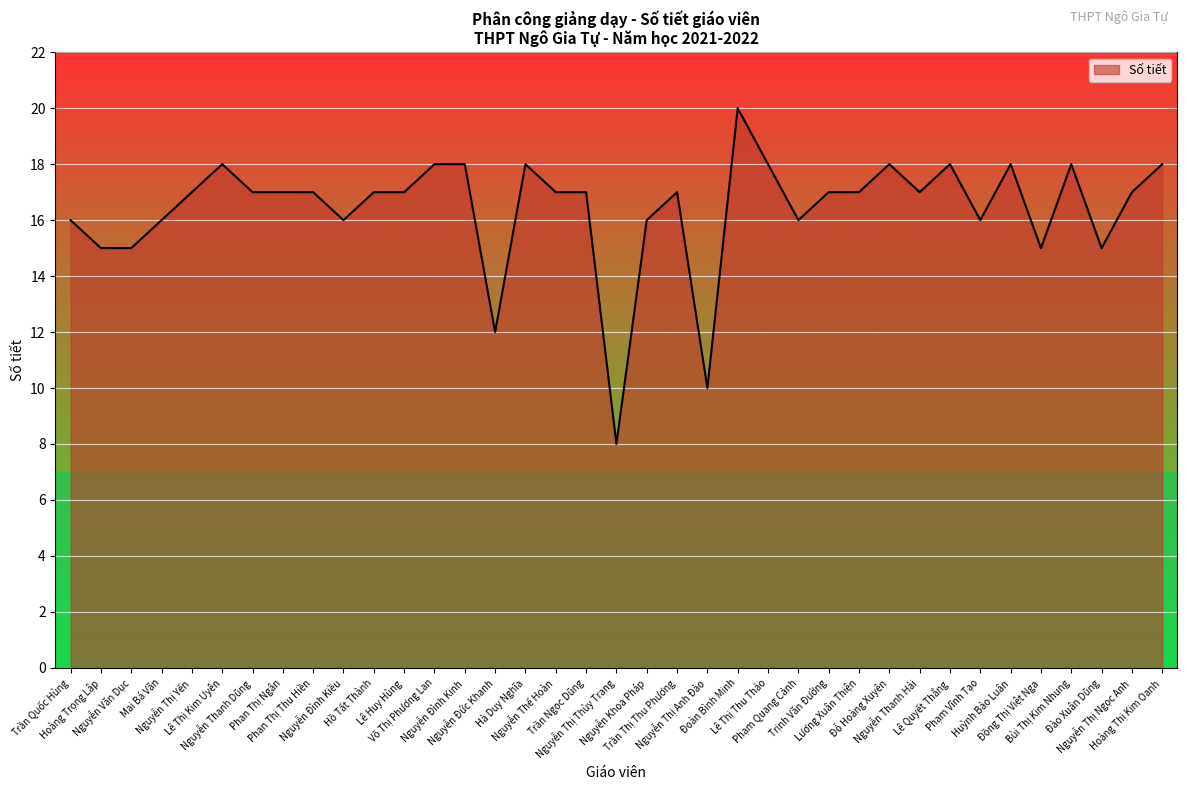

What is the maximum value shown in the chart?

20